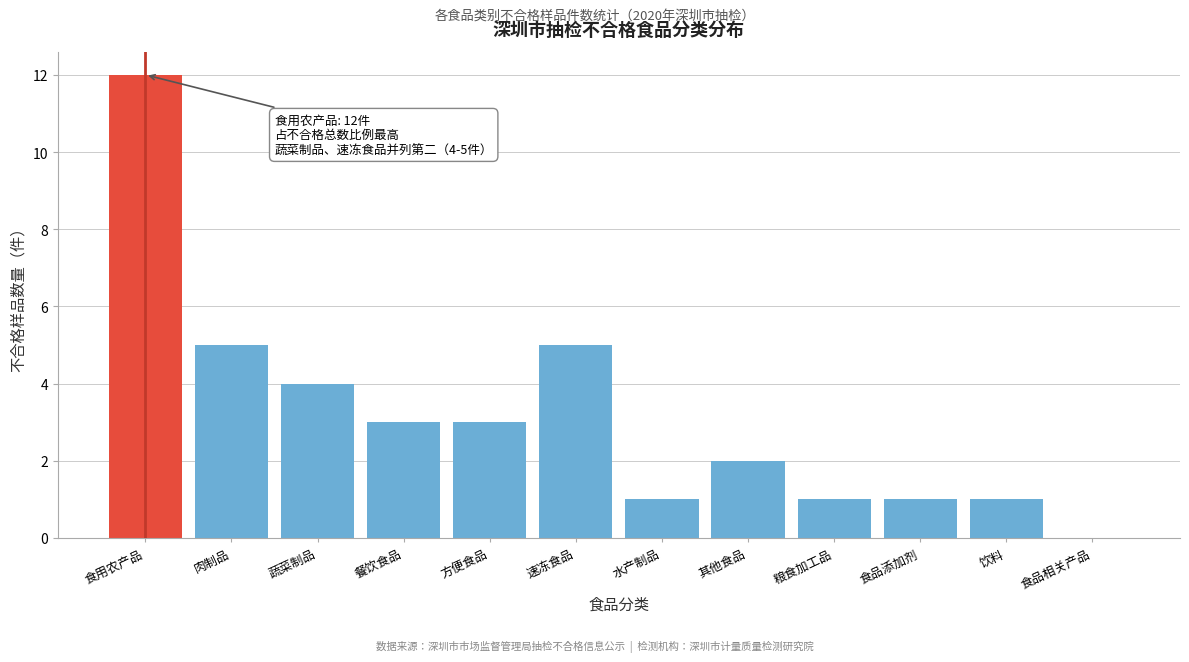

Reading left to right, what are all the values shown in this chart?

食用农产品=12	肉制品=5	蔬菜制品=4	餐饮食品=3	方便食品=3	速冻食品=5	水产制品=1	其他食品=2	粮食加工品=1	食品添加剂=1	饮料=1	食品相关产品=0